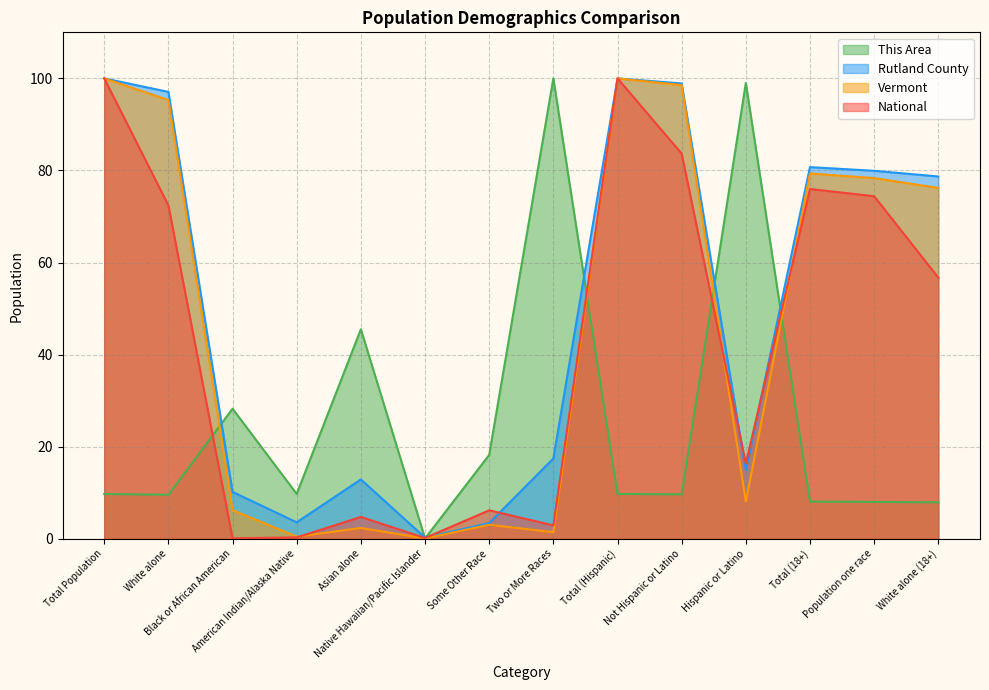

How many data points in National are above 56?

7